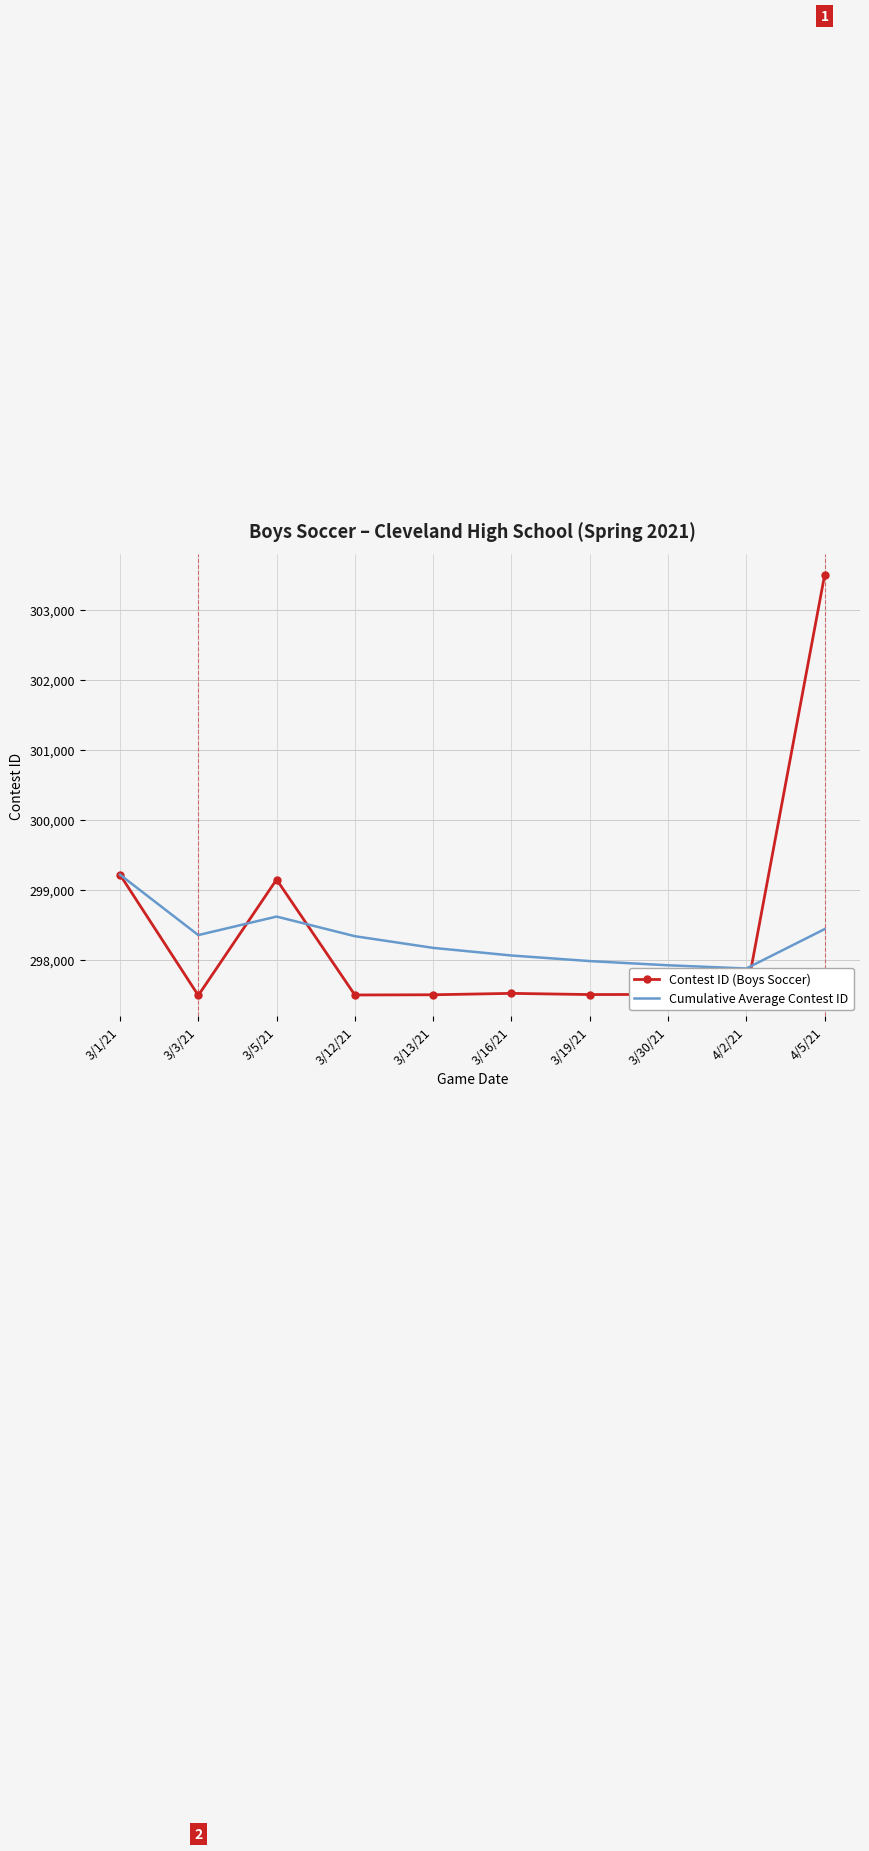

Is the value of Cumulative Average Contest ID at 3/12/21 greater than the value of Contest ID (Boys Soccer) at 3/19/21?

Yes